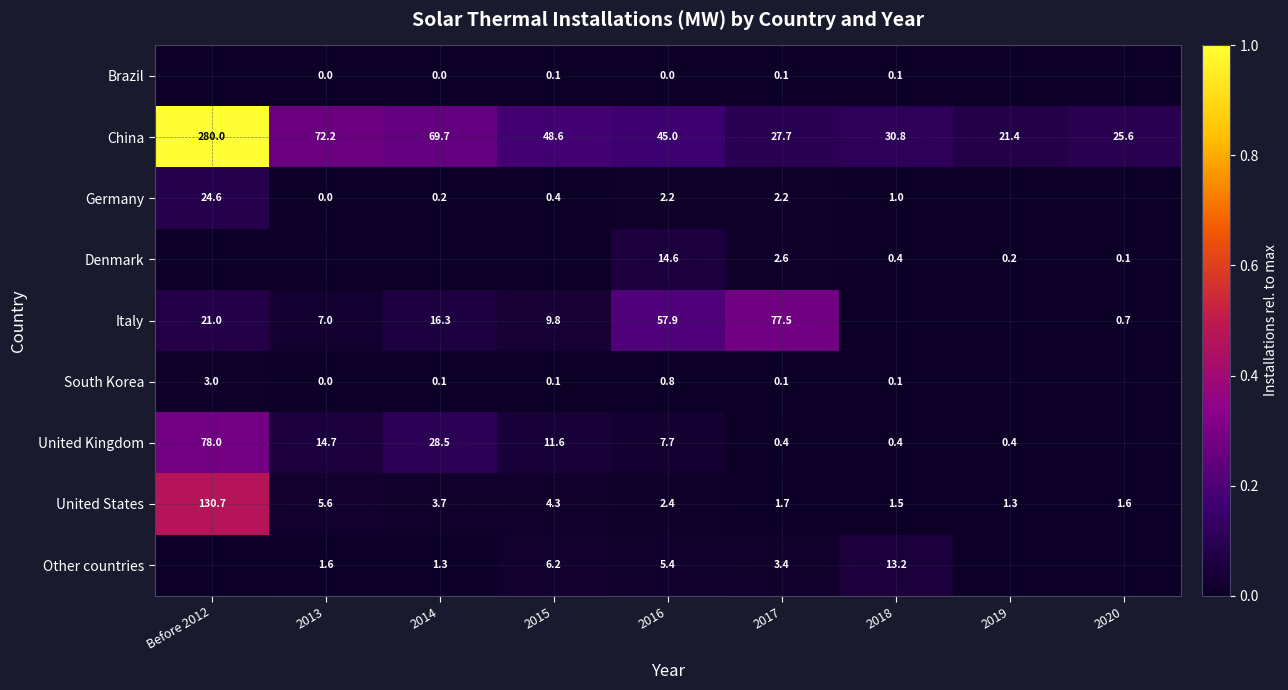

Is it true that Germany equals 1.0 at 2018?

True